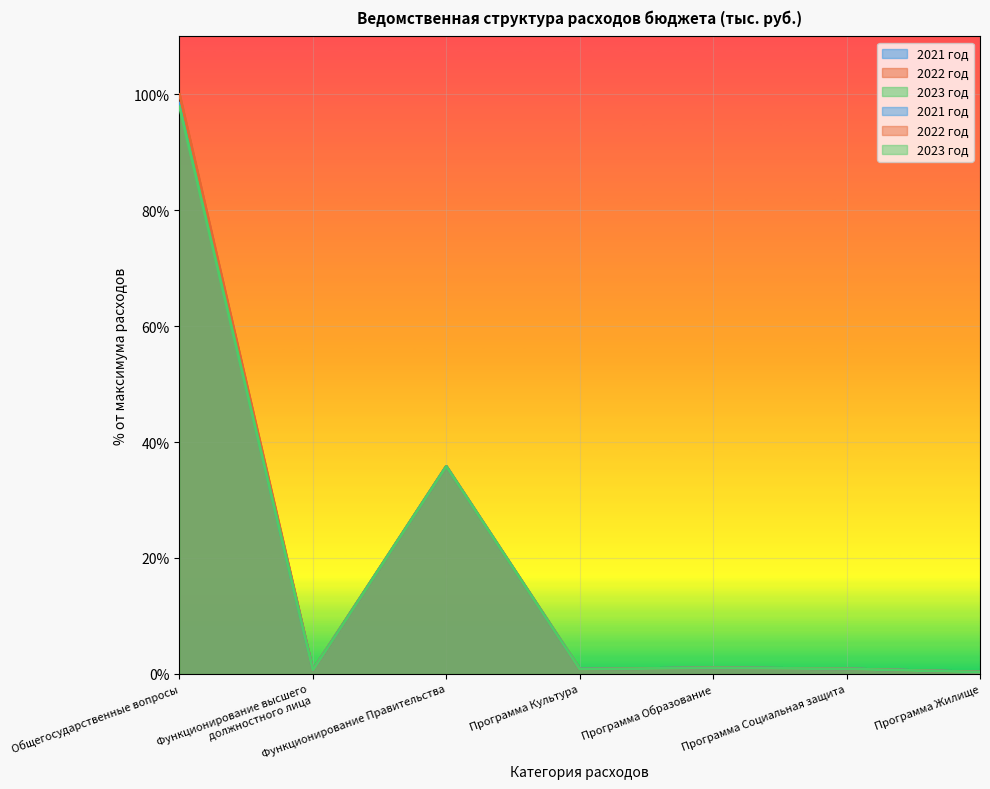

What is the difference between the 2022 год values at Программа Образование and Функционирование Правительства?

34.8